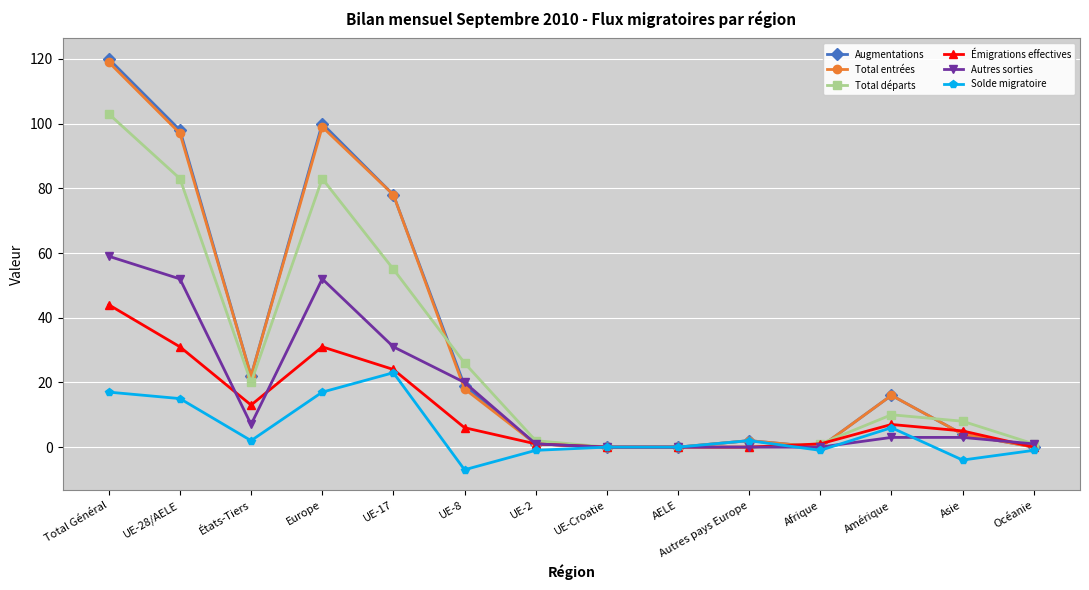

What are all the series names shown in the legend?

Augmentations, Total entrées, Total départs, Émigrations effectives, Autres sorties, Solde migratoire